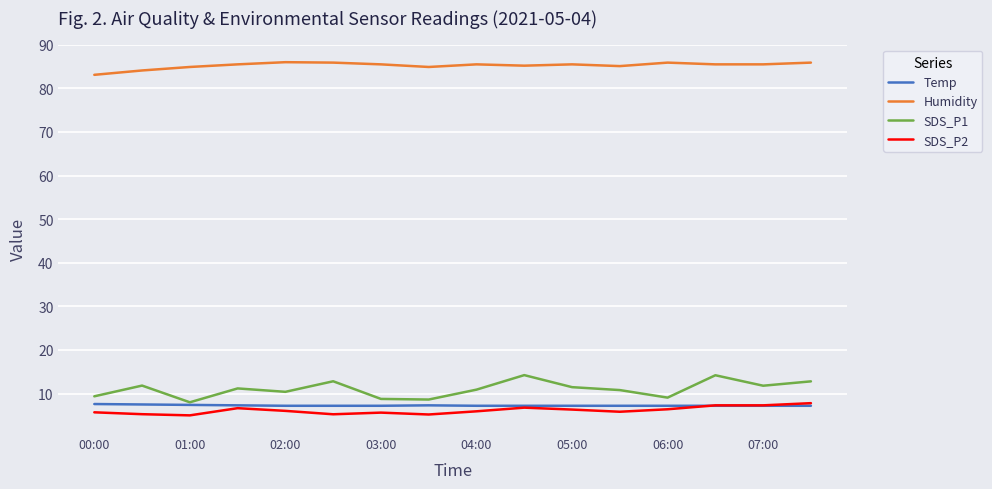

What is the greatest value displayed?

86.0